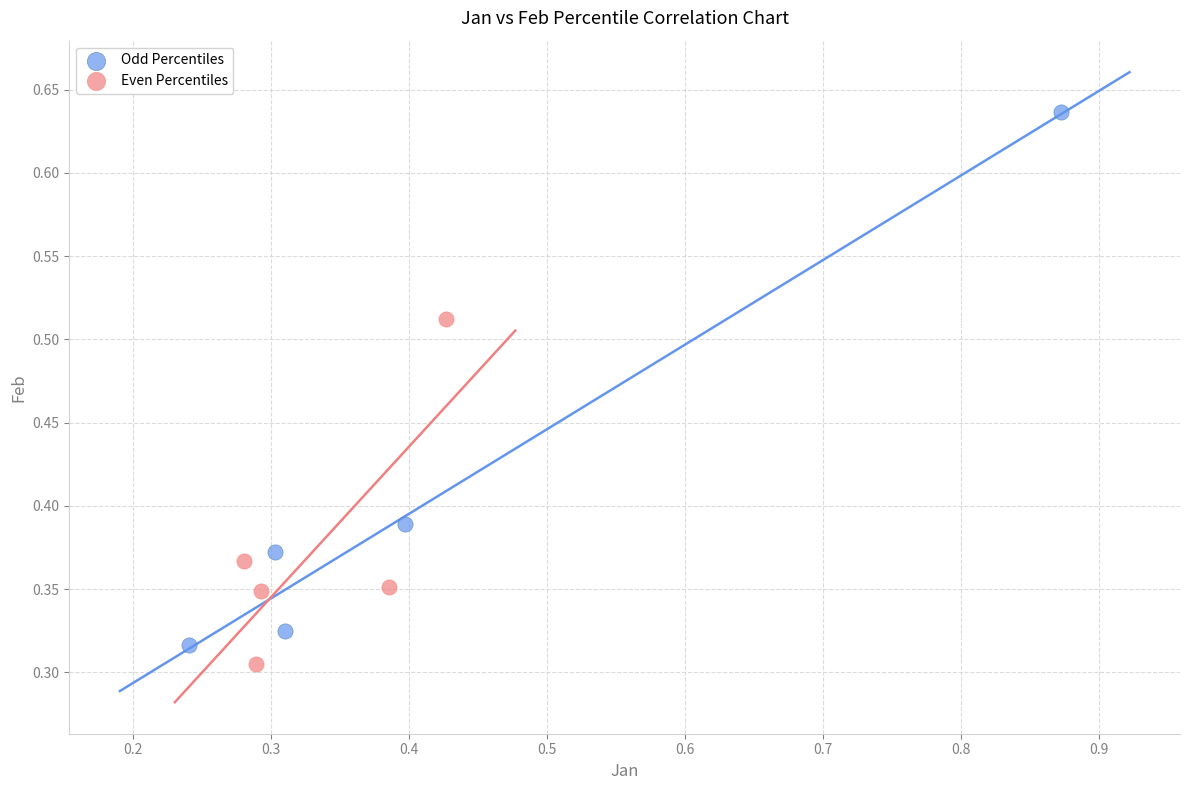

Which series contains the lowest Y value?

Even Percentiles